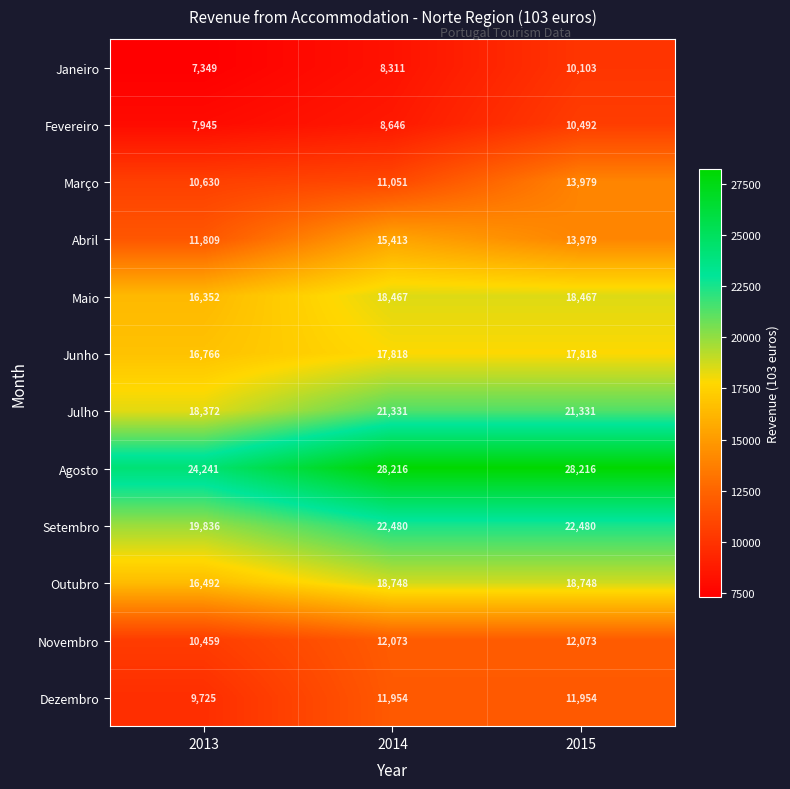

What value does the Março series have at 2014?

11051